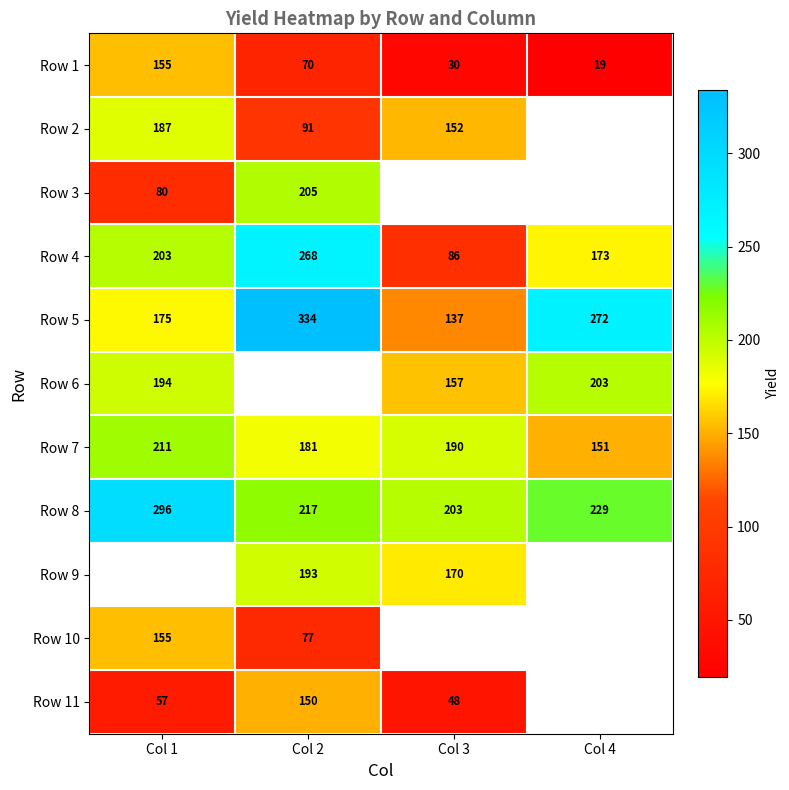

At how many categories does at least one series exceed 178?

4